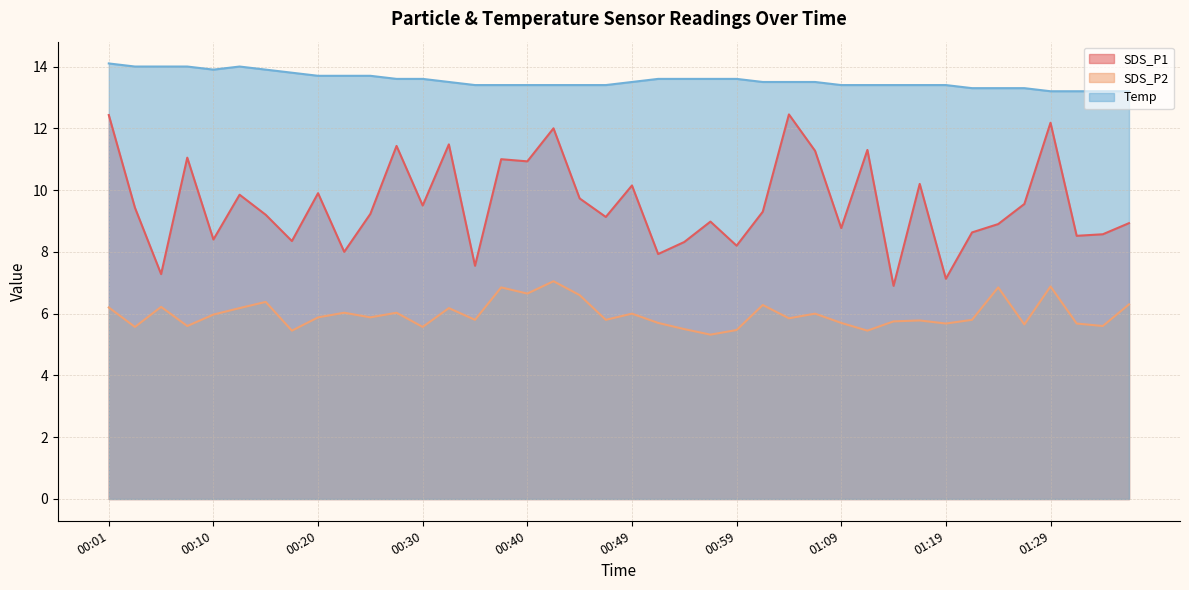

Which has a higher value, 00:59 or 00:54?

00:54